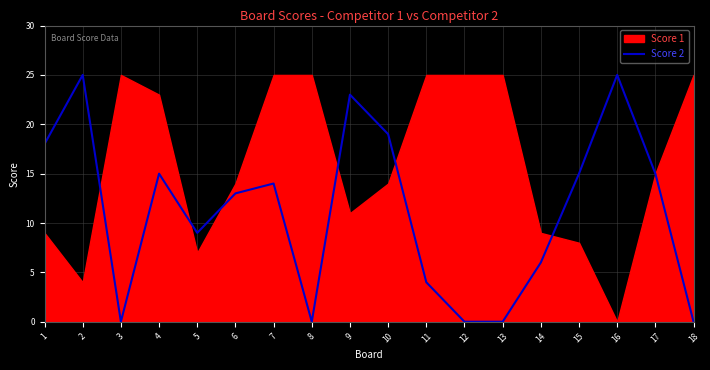

The value of Score 2 at 6 is 21. True or false?

False